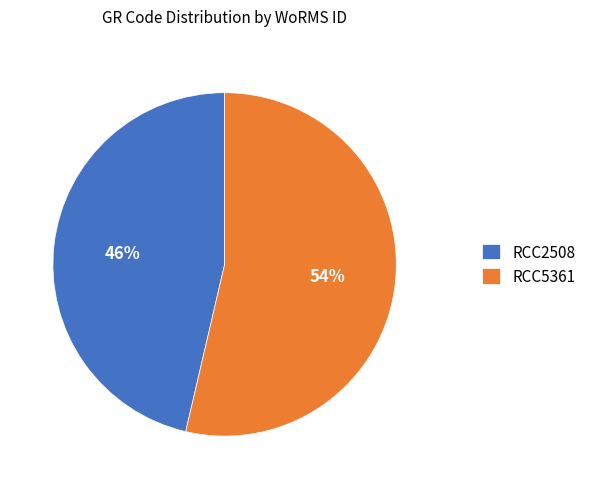

Which slice represents more than half of the pie?

RCC5361